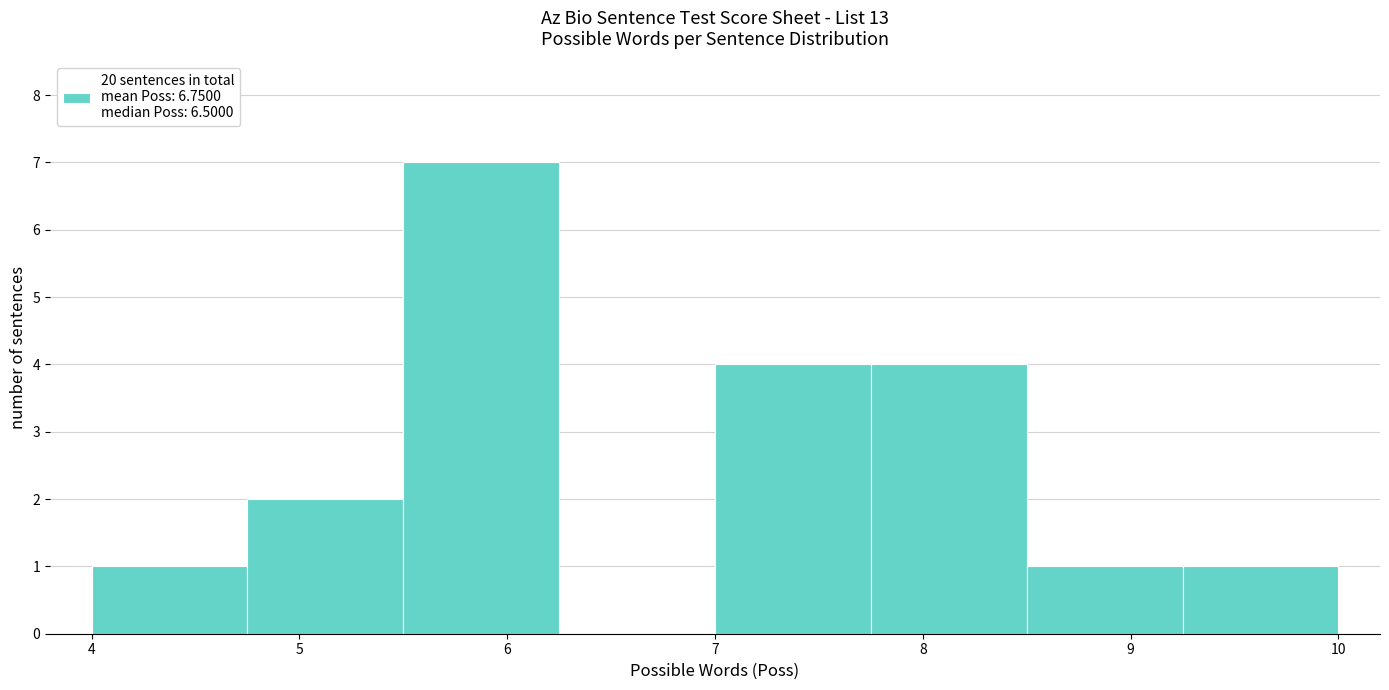

Which range on the x-axis has the tallest bar?

5.50 to 6.25